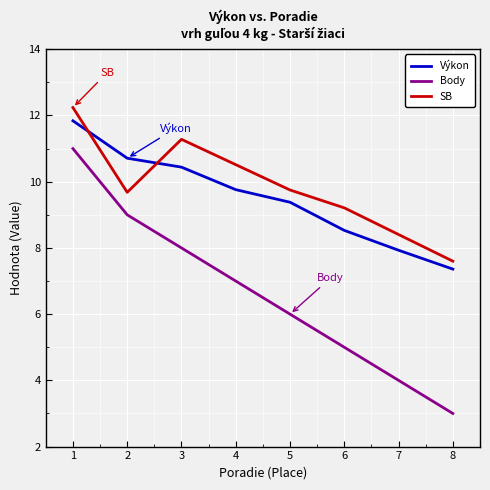

At which label does Výkon reach its minimum?

8